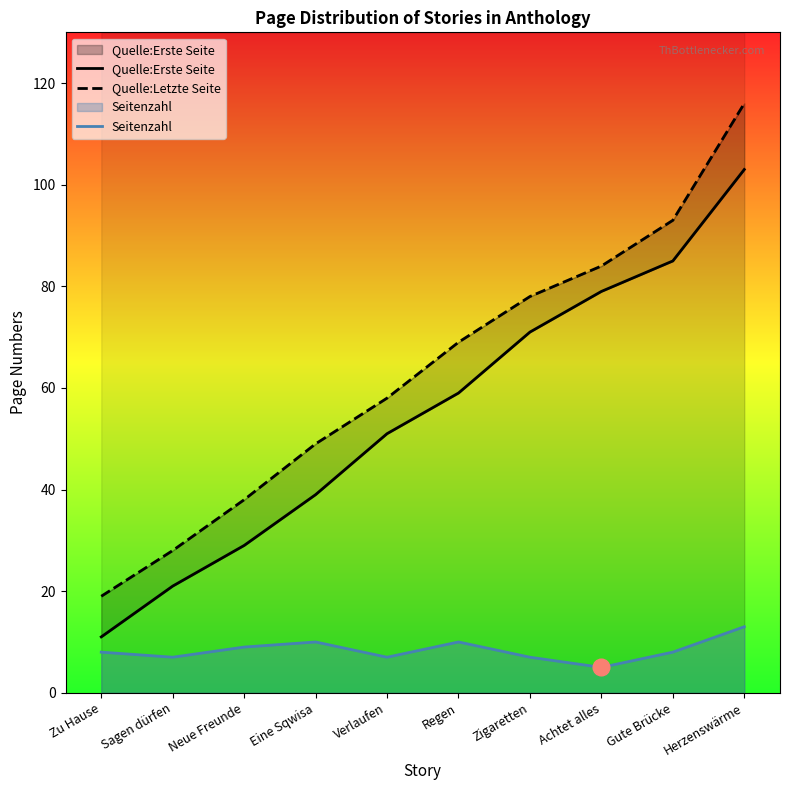

What is the greatest value displayed?

116